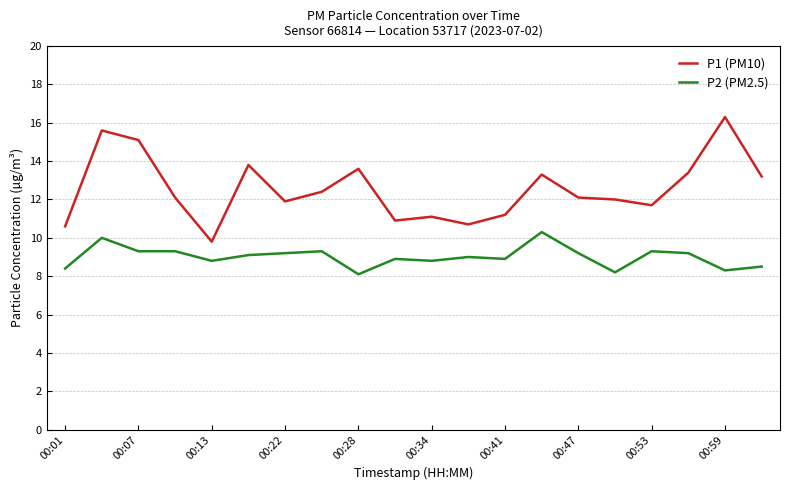

What is the lowest value of the P2 (PM2.5) series?

8.1